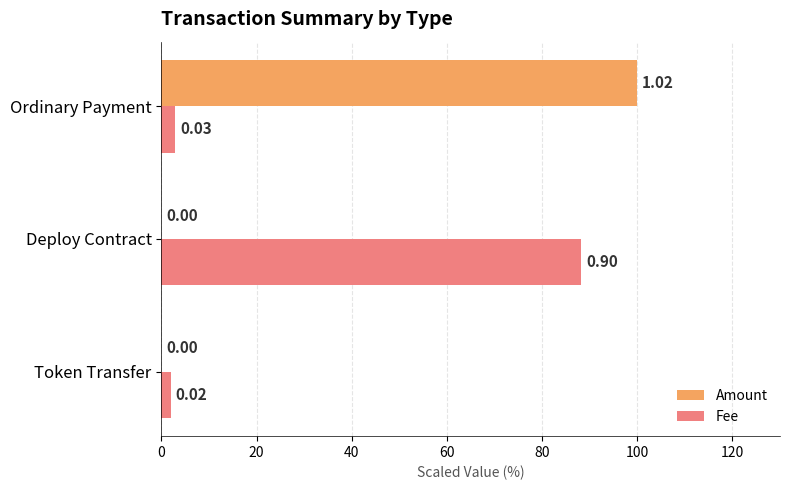

What is the sum of all Fee values?

93.1